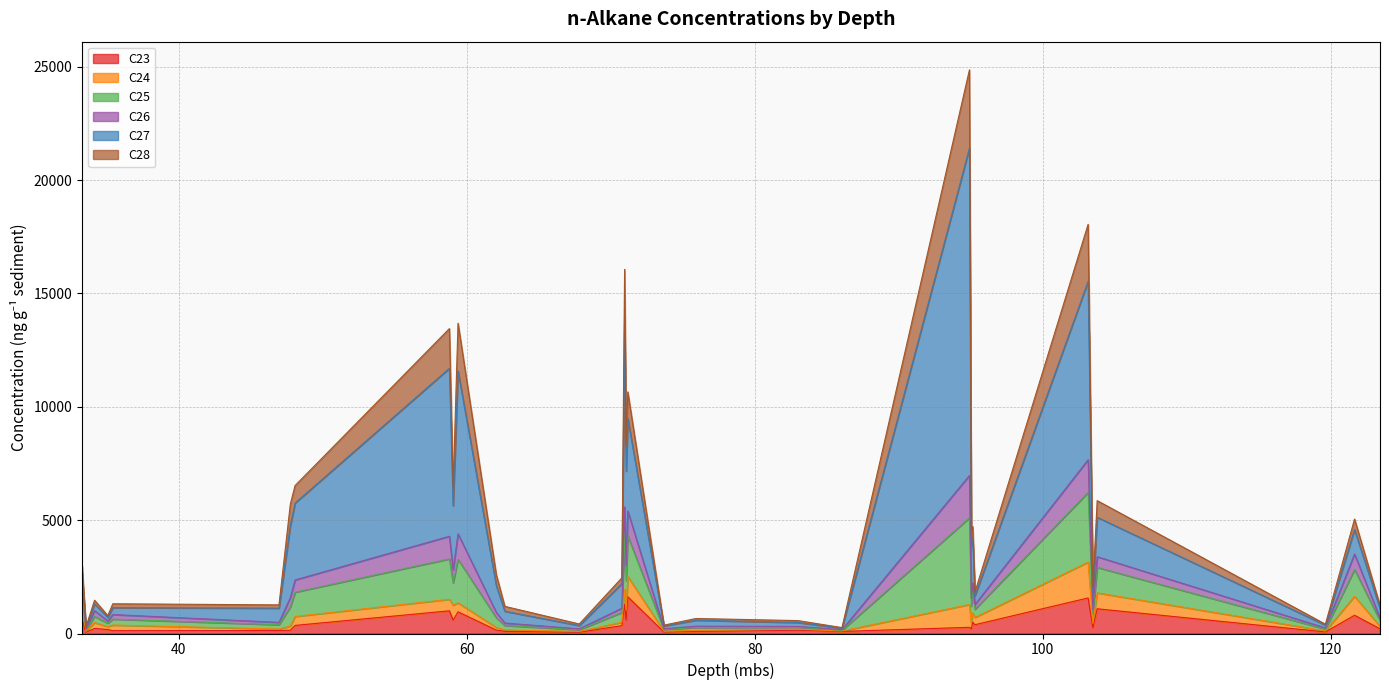

What is the highest value of the C23 series?

1617.8